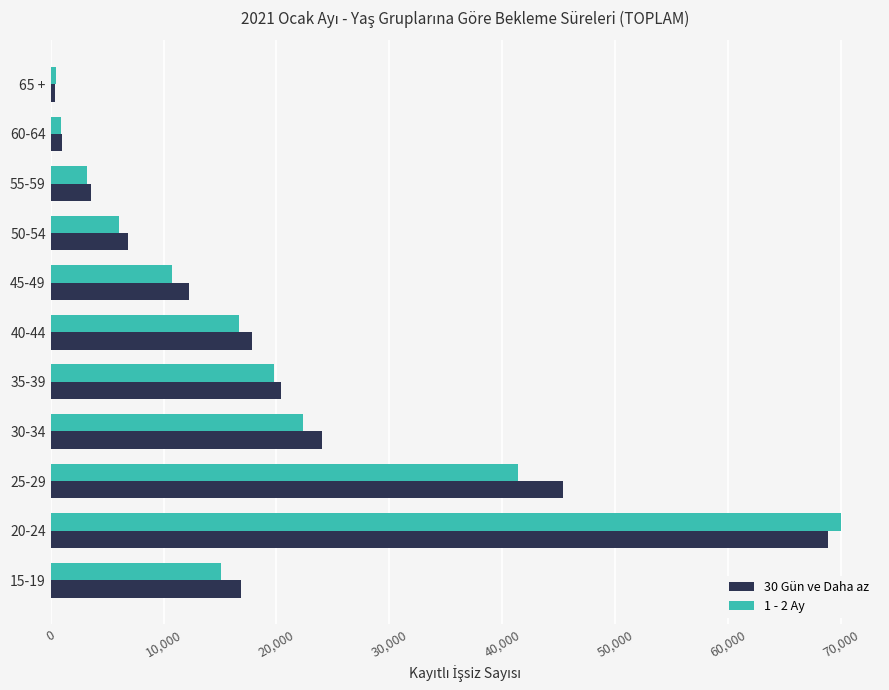

Which series has the largest range (max minus min)?

1 - 2 Ay